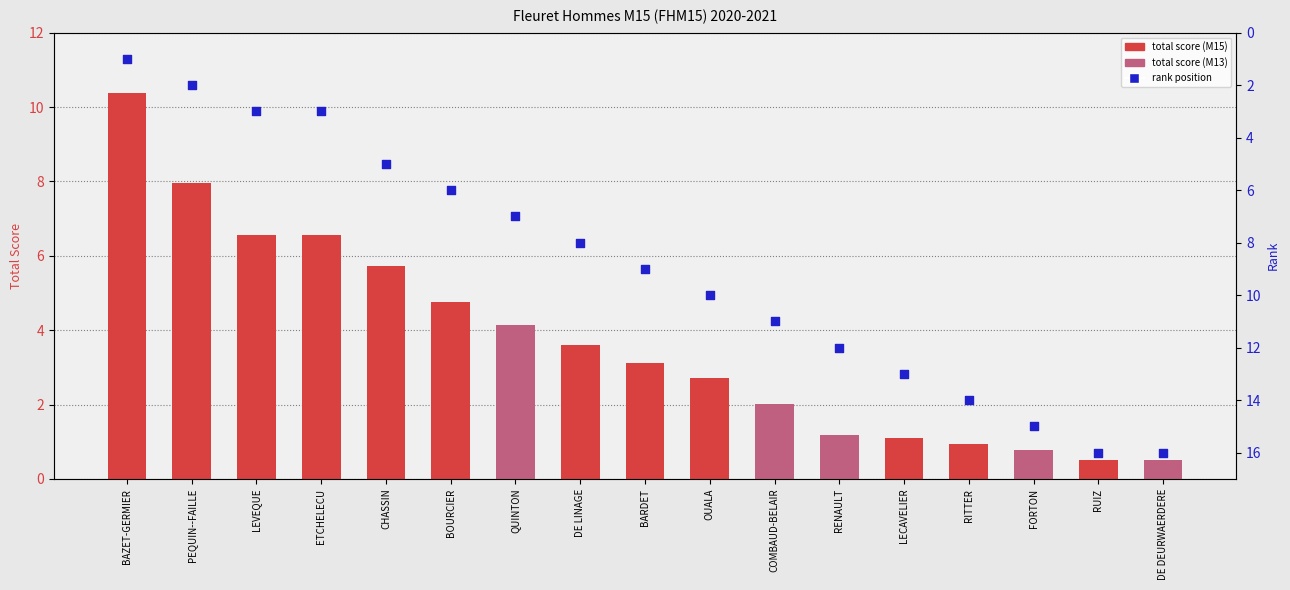

Which series reaches the maximum Y coordinate?

rank